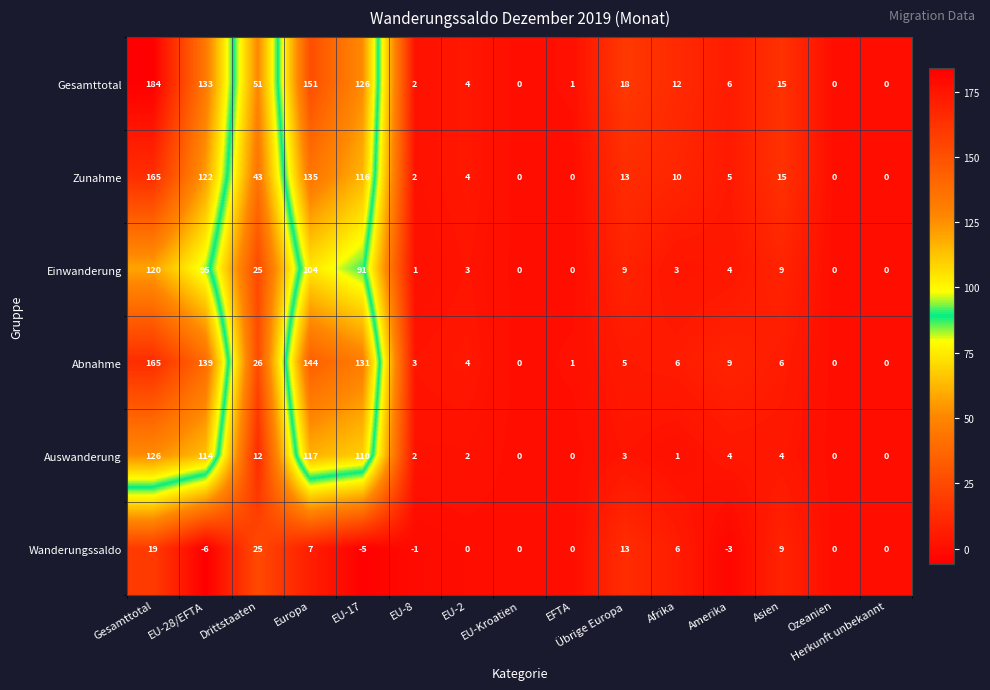

Which series has the widest spread of values?

Gesamttotal